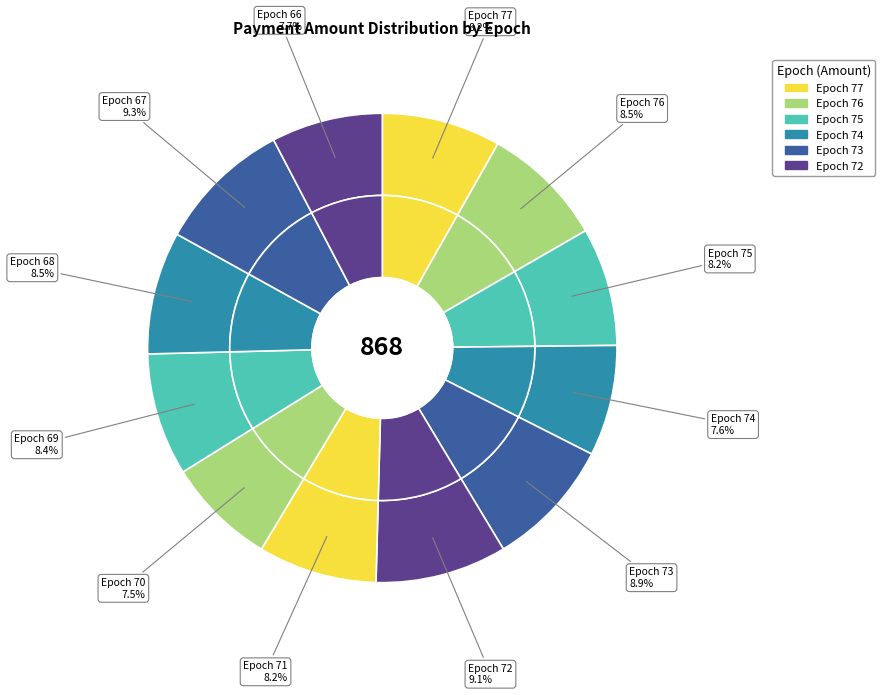

What is the smallest slice in the pie chart?

Epoch 70